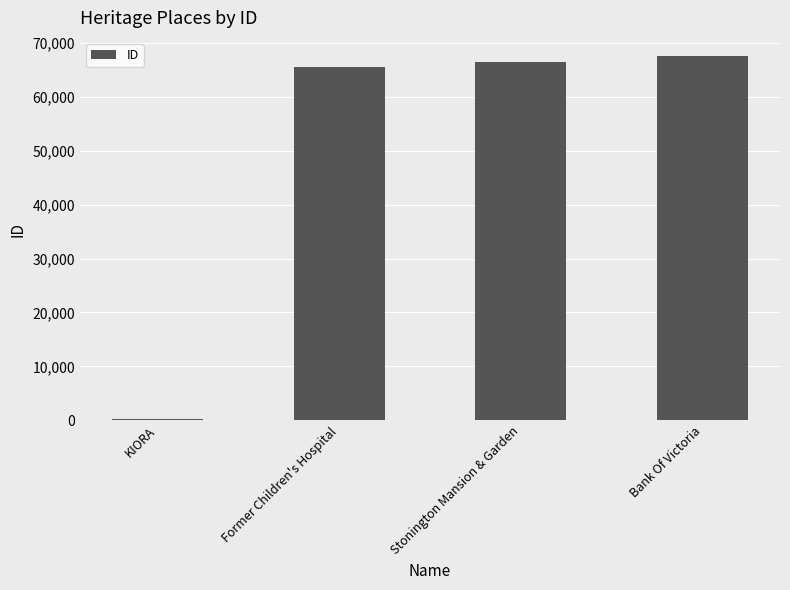

What is the sum of all values?

199788